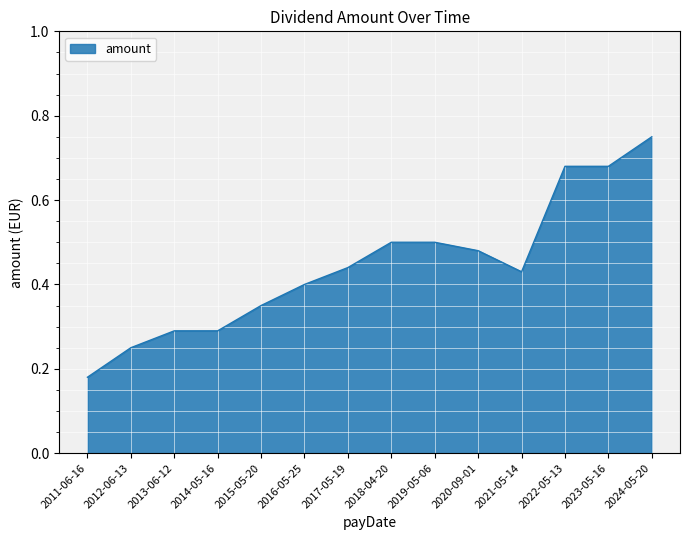

At which category does the chart reach its minimum across all series?

2011-06-16